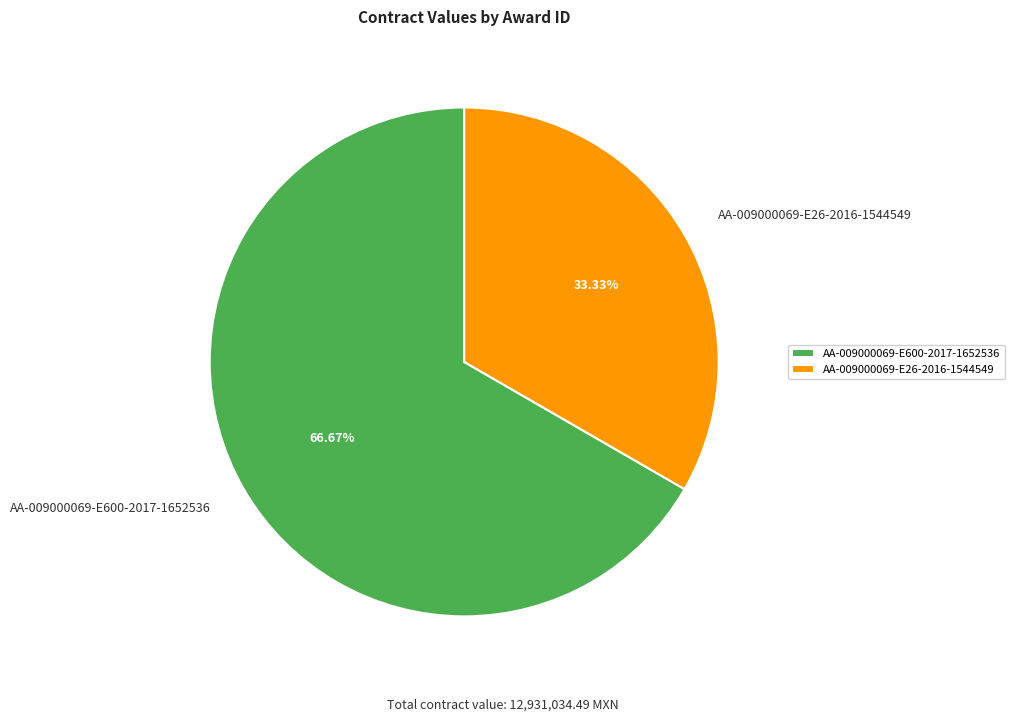

What percentage do AA-009000069-E26-2016-1544549 and AA-009000069-E600-2017-1652536 together represent?

100.0%